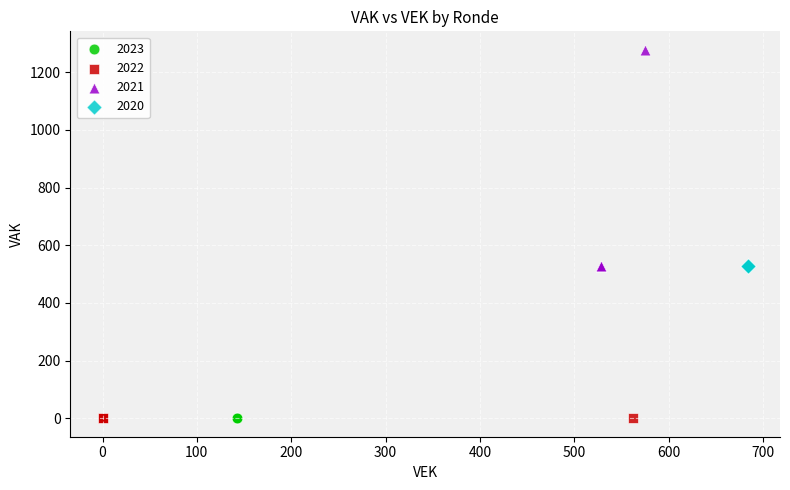

Which series reaches the maximum Y coordinate?

2021